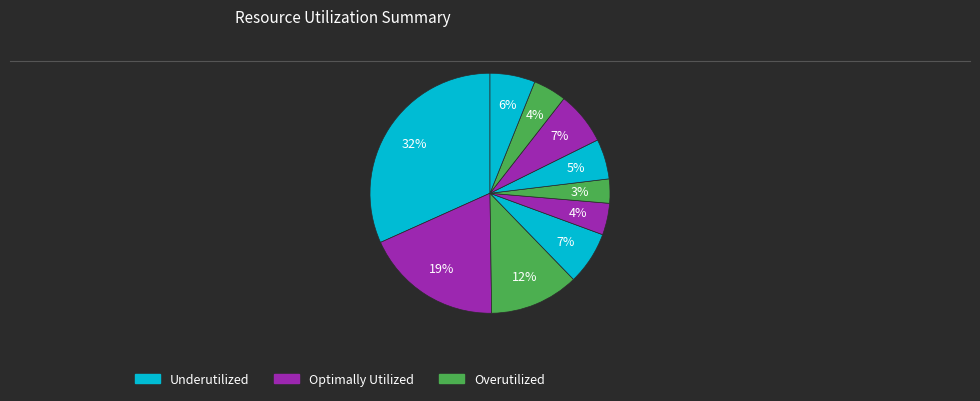

How many slices are in this pie chart?

10